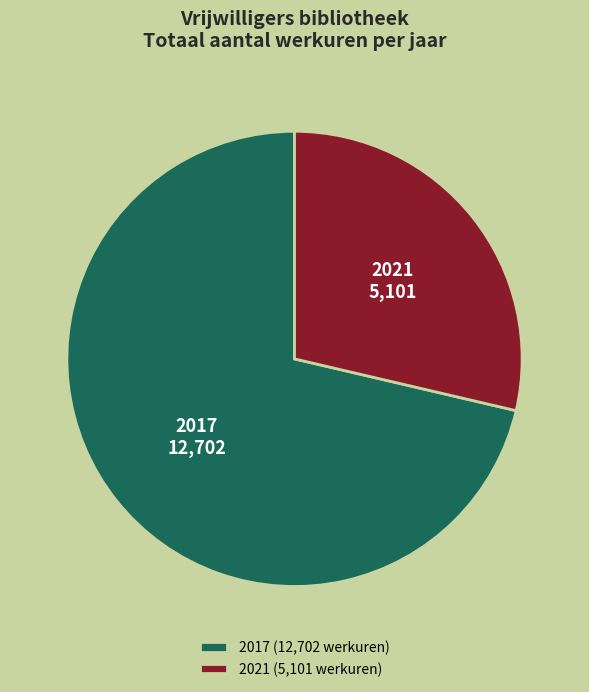

Does any single category account for the majority?

Yes